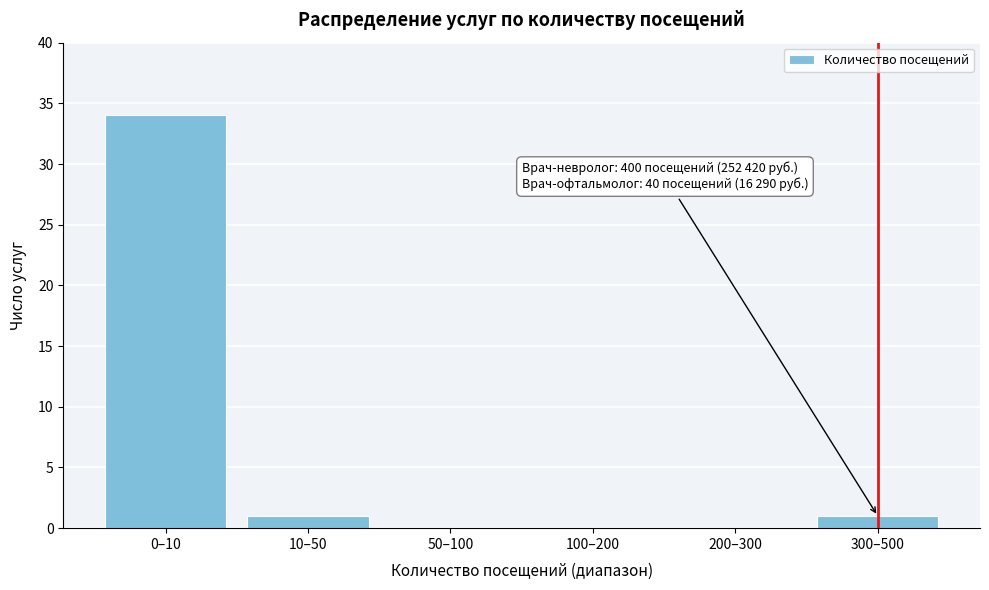

Reading left to right, what are all the values shown in this chart?

0–10=34	10–50=1	50–100=0	100–200=0	200–300=0	300–500=1